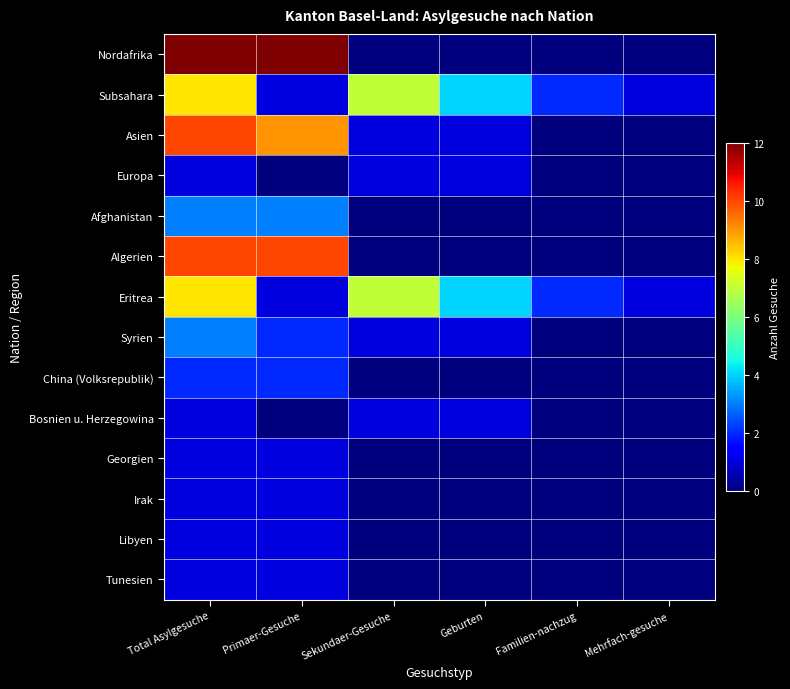

What is the maximum value shown in the chart?

12